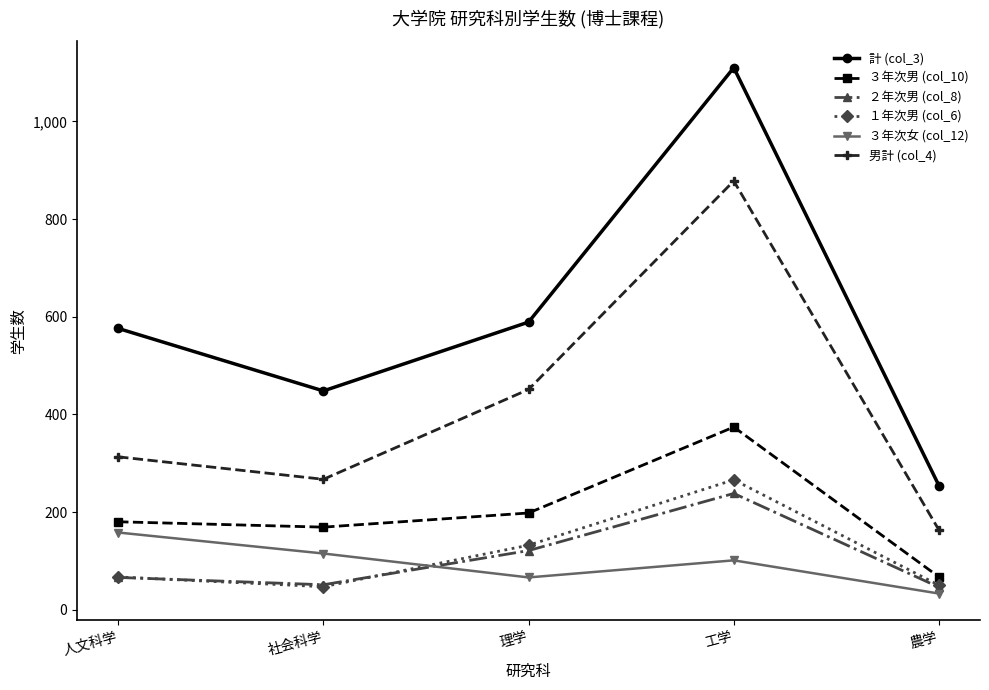

True or false: ３年次男 (col_10) has more than 1 interior local peaks.

False